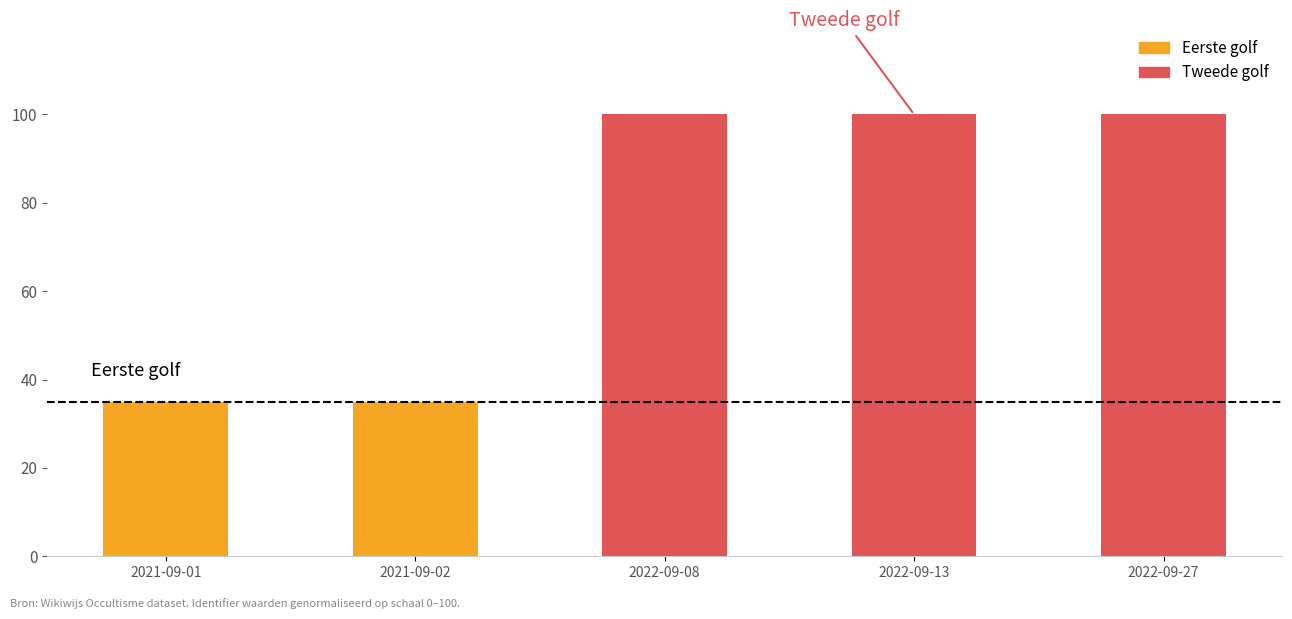

Rank the series by their maximum value, from highest to lowest.

Tweede golf, Eerste golf